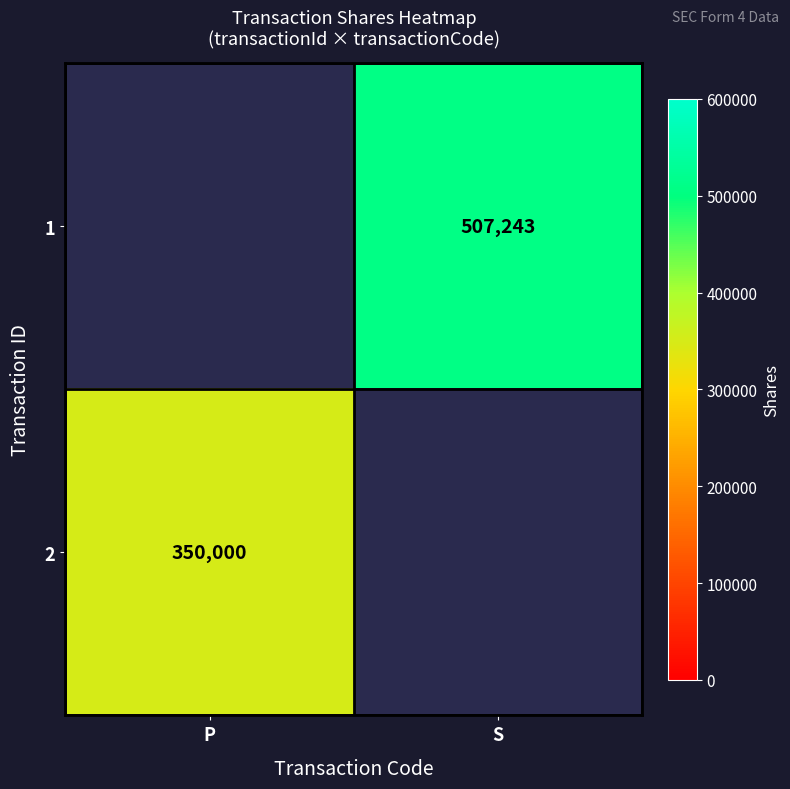

What is the greatest value displayed?

507243.0